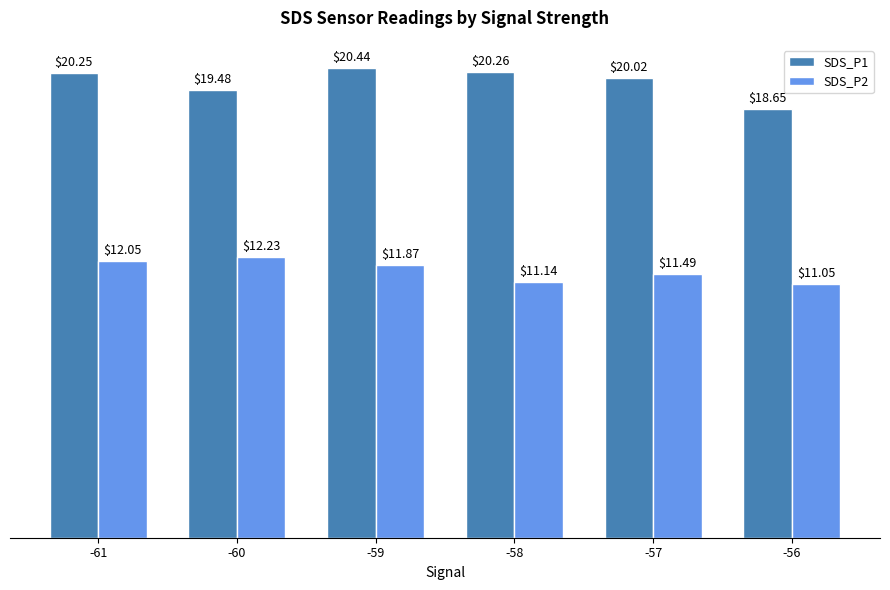

What are all the series names shown in the legend?

SDS_P1, SDS_P2